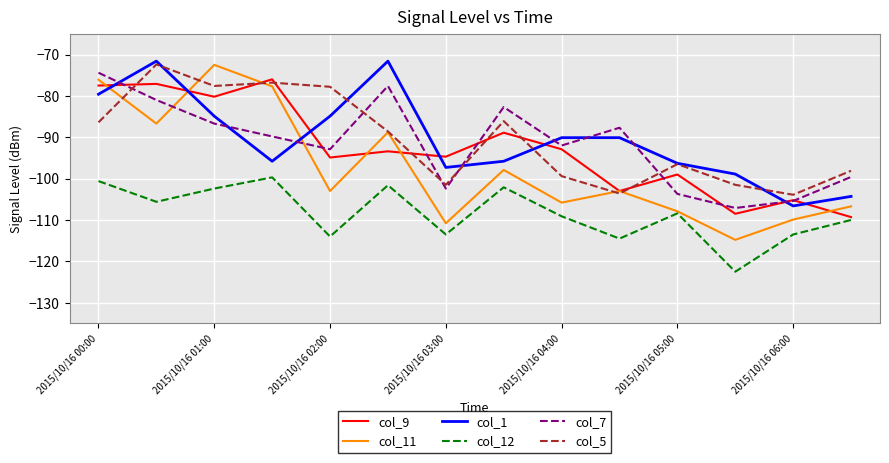

Which series has the largest range (max minus min)?

col_11